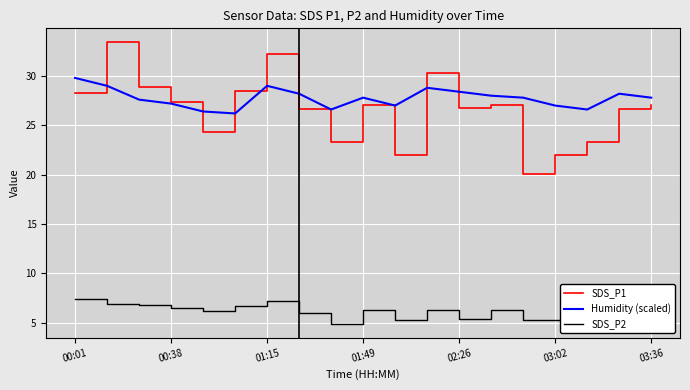

What is the highest value of the SDS_P1 series?

33.4